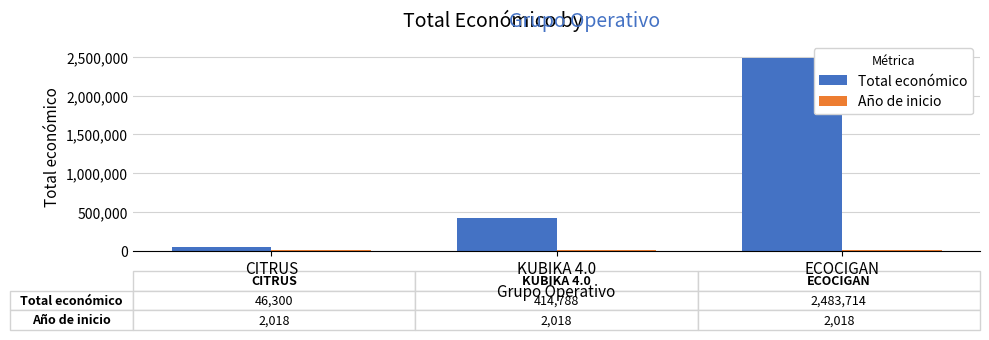

Where is Total económico nearest to the value 1265007?

KUBIKA 4.0